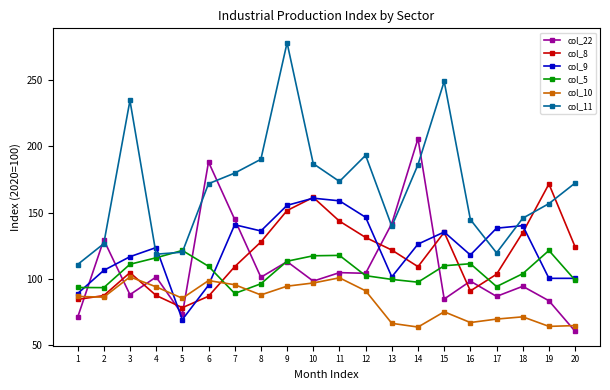

How many values in the col_8 series exceed 121?

10